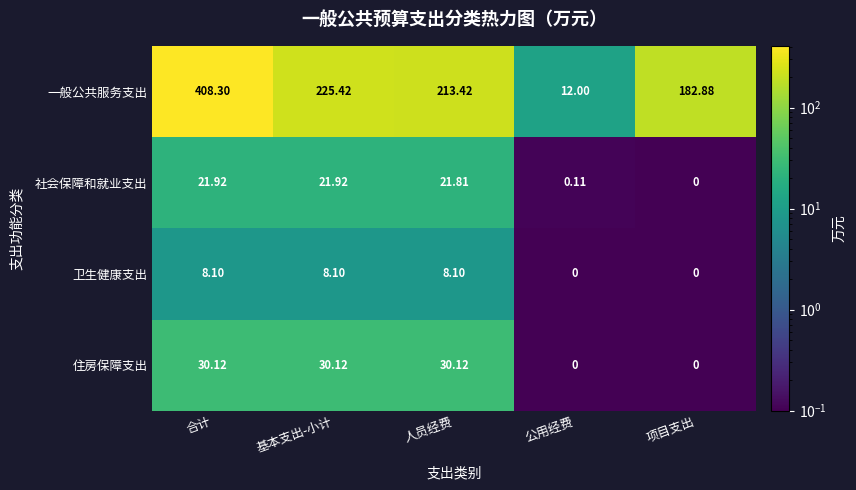

Is the value of 社会保障和就业支出 at 合计 greater than the value of 卫生健康支出 at 人员经费?

Yes